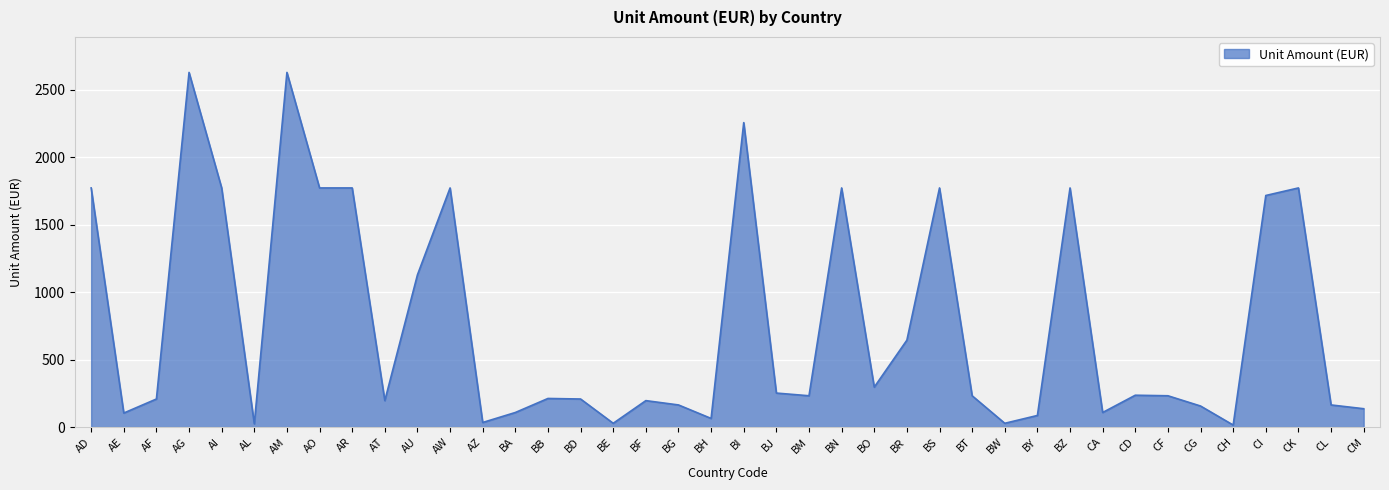

Is it true that the value at BO is 399?

False